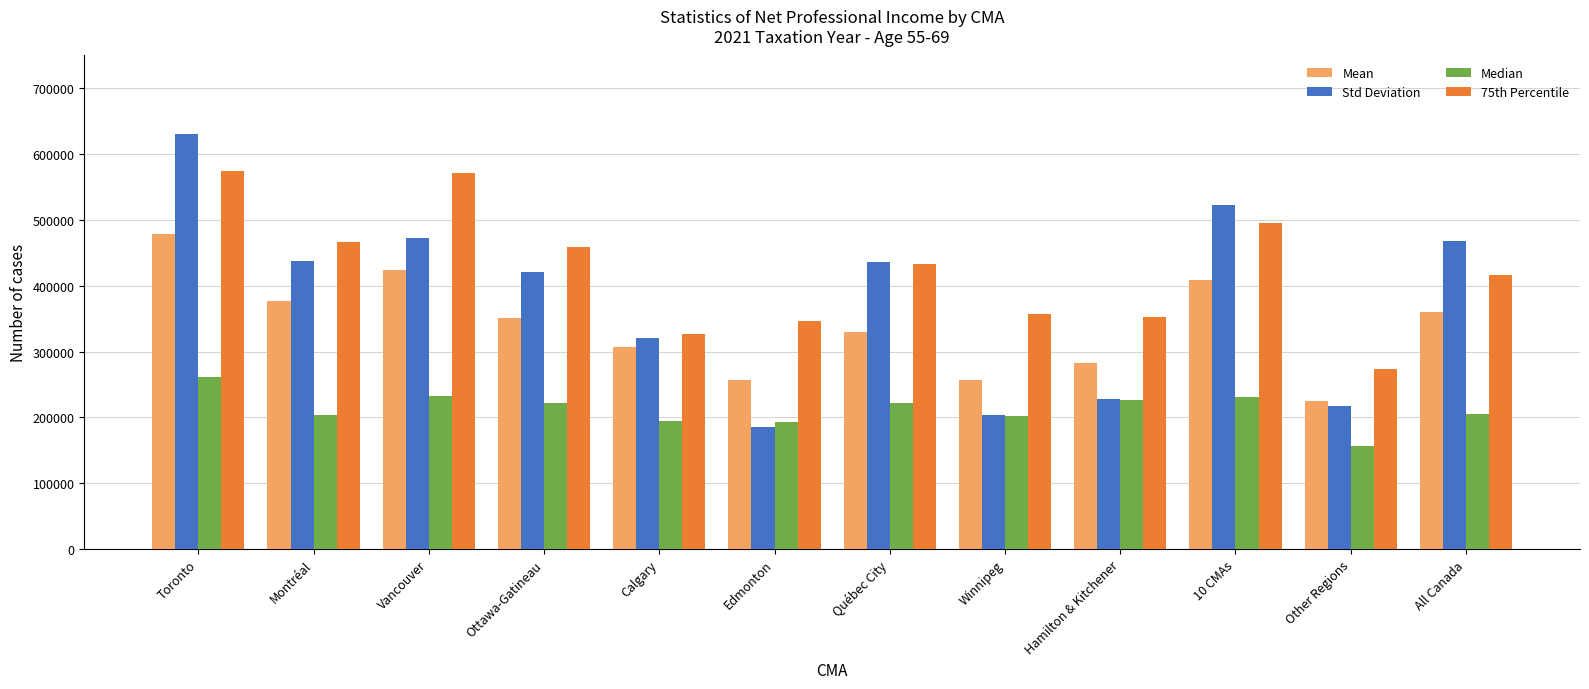

What is the spread (max minus min) of values at Vancouver?

337925